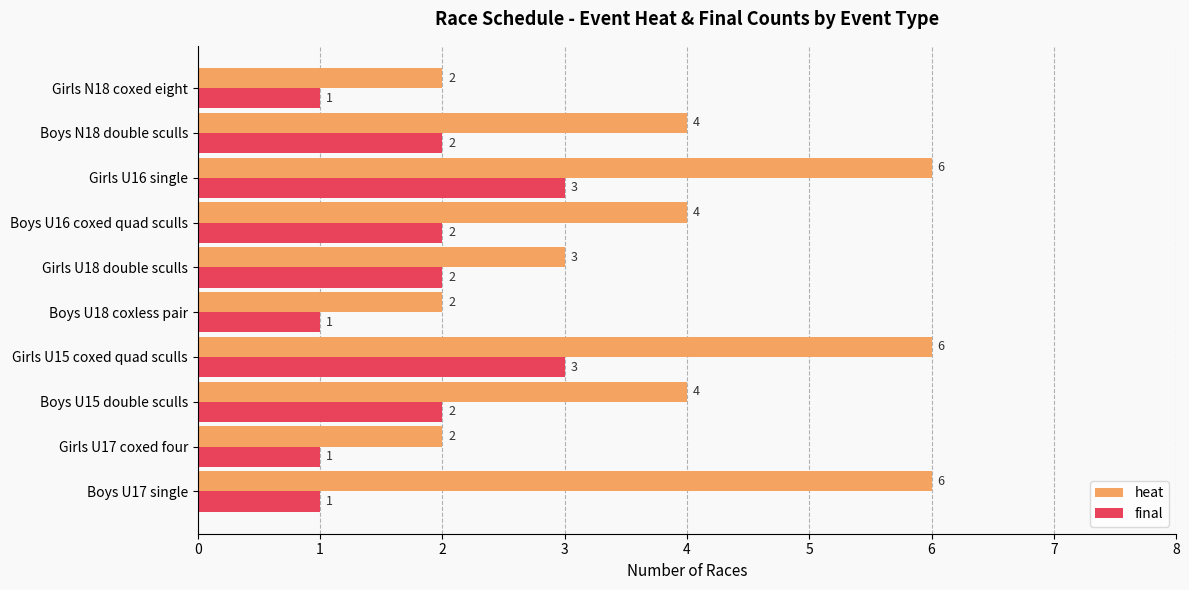

Is the value of final at Boys U17 single greater than the value of heat at Boys U18 coxless pair?

No